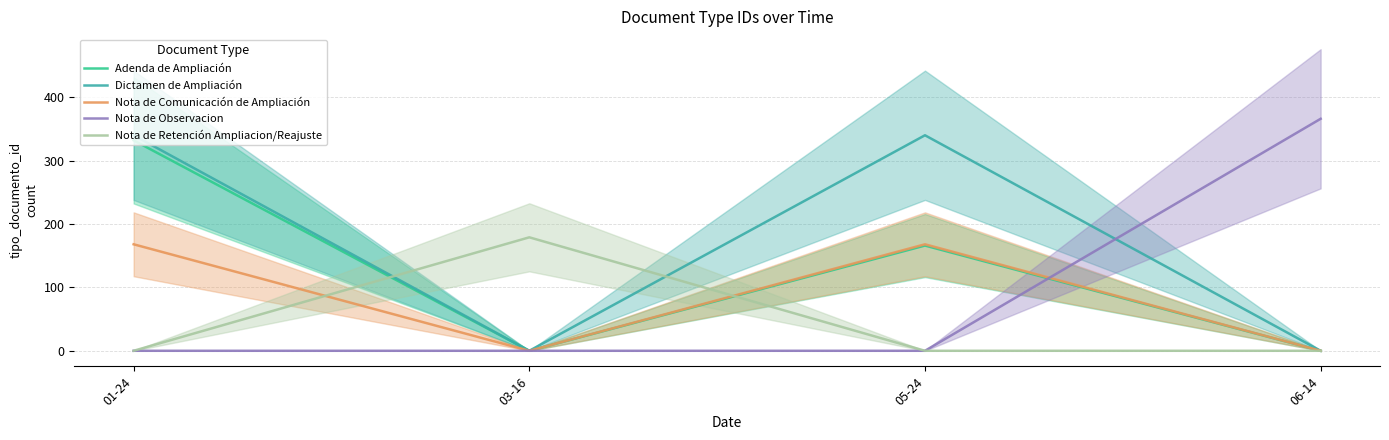

How many interior local peaks does the Dictamen de Ampliación series have?

1